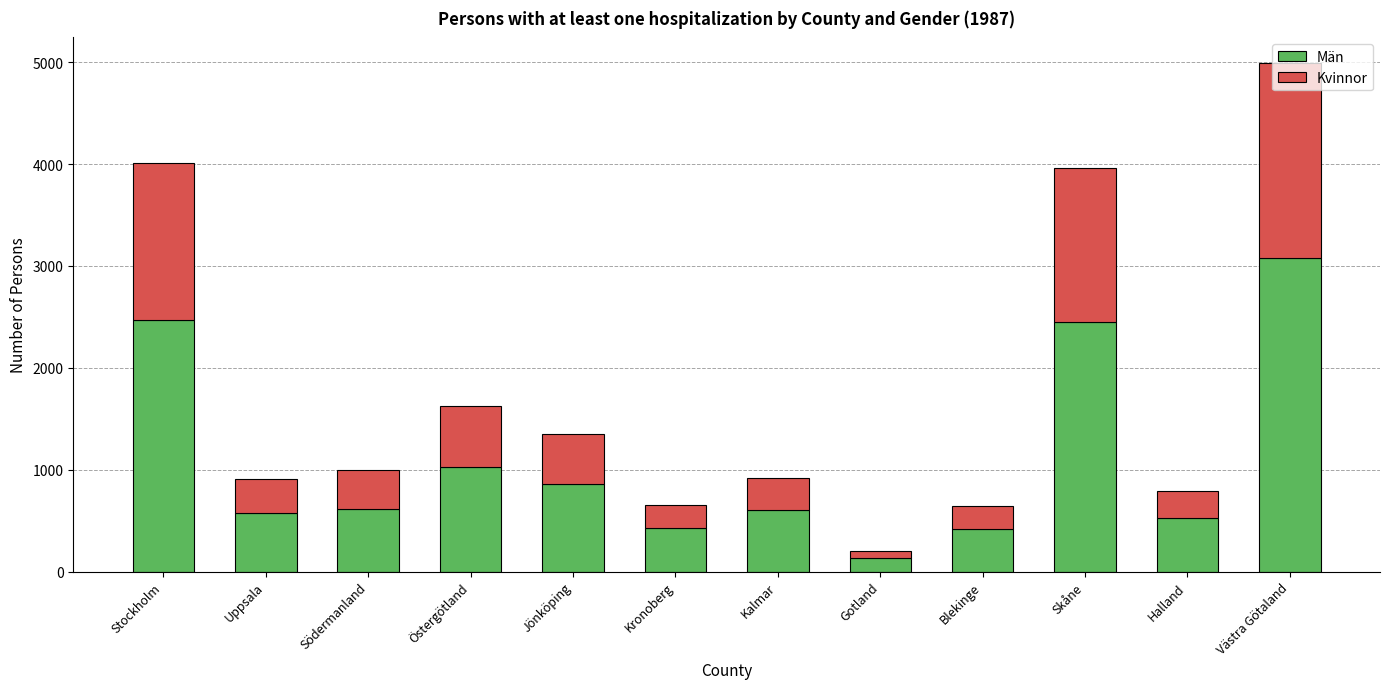

What is the average value of the Män series?

1100